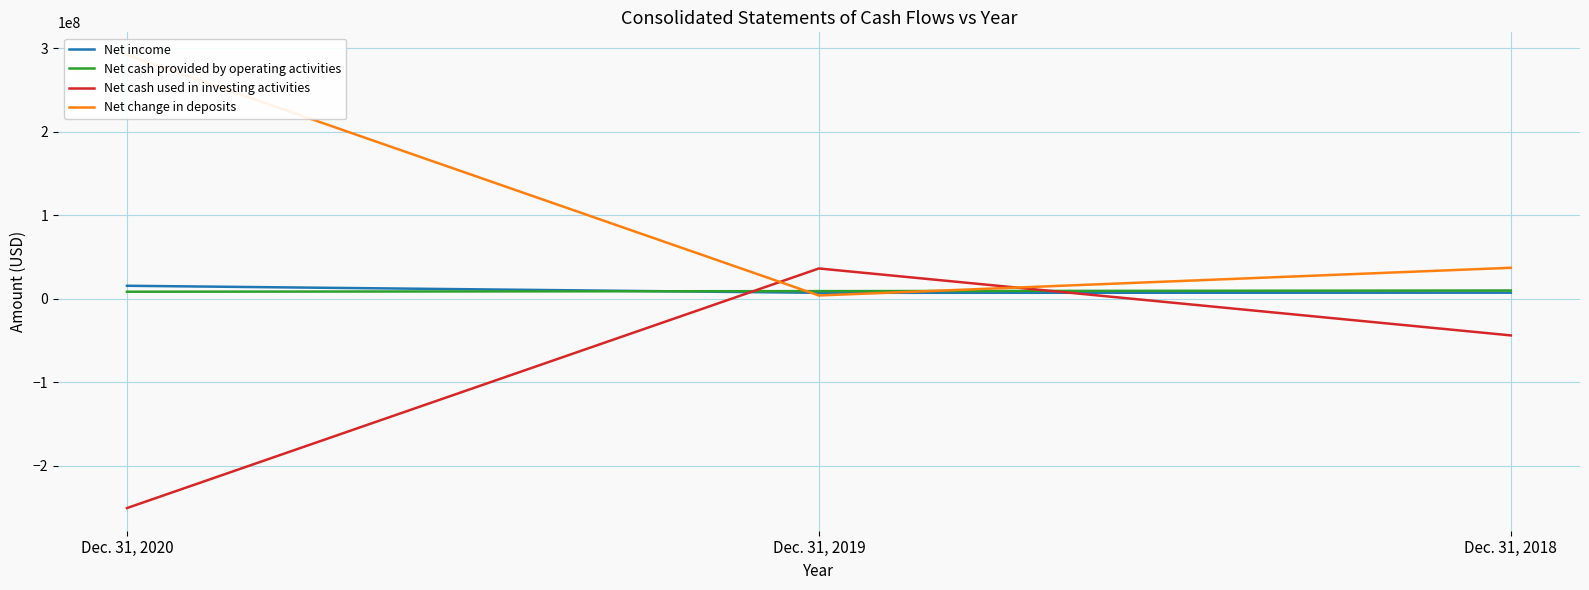

What is the minimum value shown in the chart?

-250751000